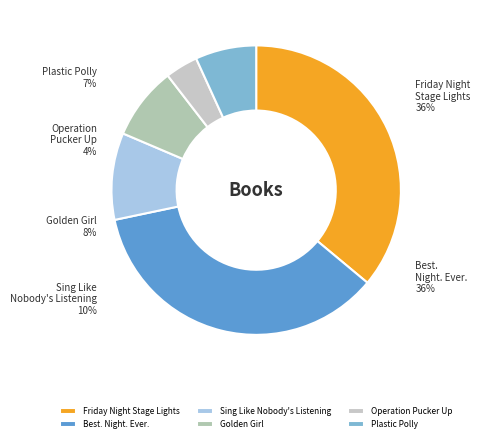

Does Friday Night Stage Lights account for over 50% of the chart?

No